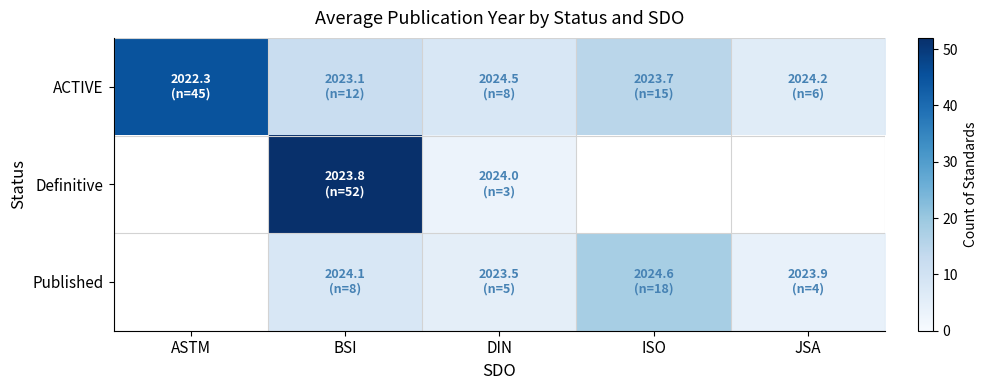

Reading left to right, extract all data points from this chart.

ACTIVE: ASTM=45	BSI=12	DIN=8	ISO=15	JSA=6
Definitive: ASTM=0	BSI=52	DIN=3	ISO=0	JSA=0
Published: ASTM=0	BSI=8	DIN=5	ISO=18	JSA=4